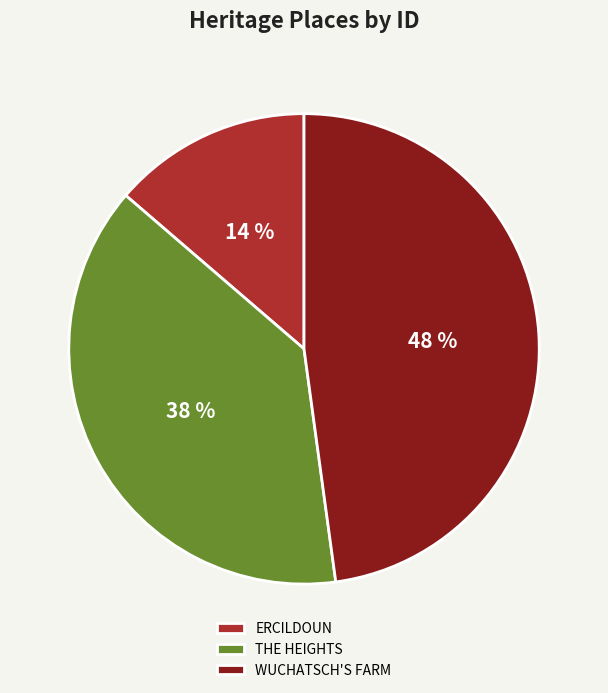

Is ERCILDOUN the majority of the pie?

No